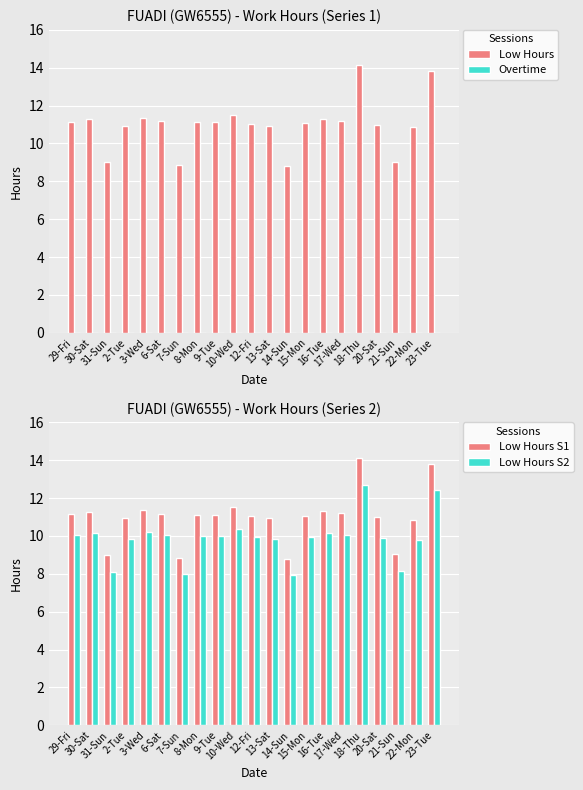

Which has a higher value, 6-Sat or 7-Sun?

6-Sat